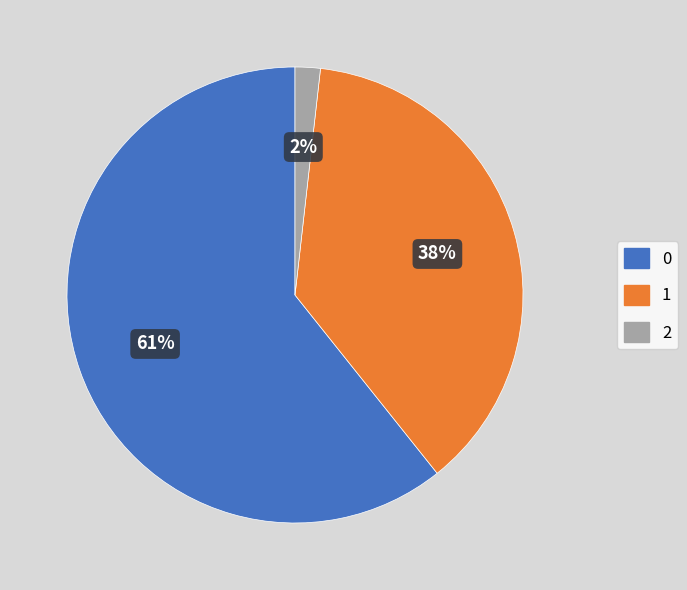

To the nearest percent, what is the difference between the 1 and 0 slice percentages?

23%